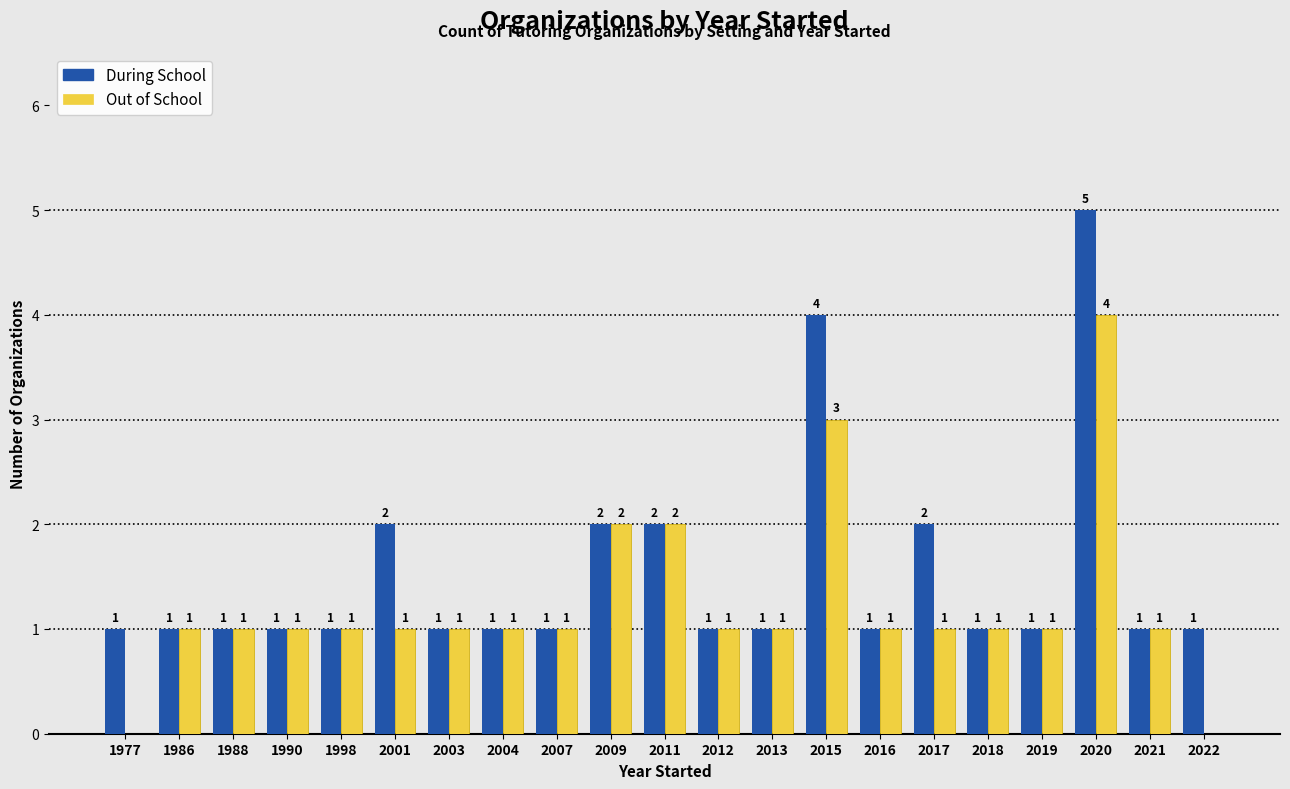

Which series changed the most between 2007 and 2017?

During School